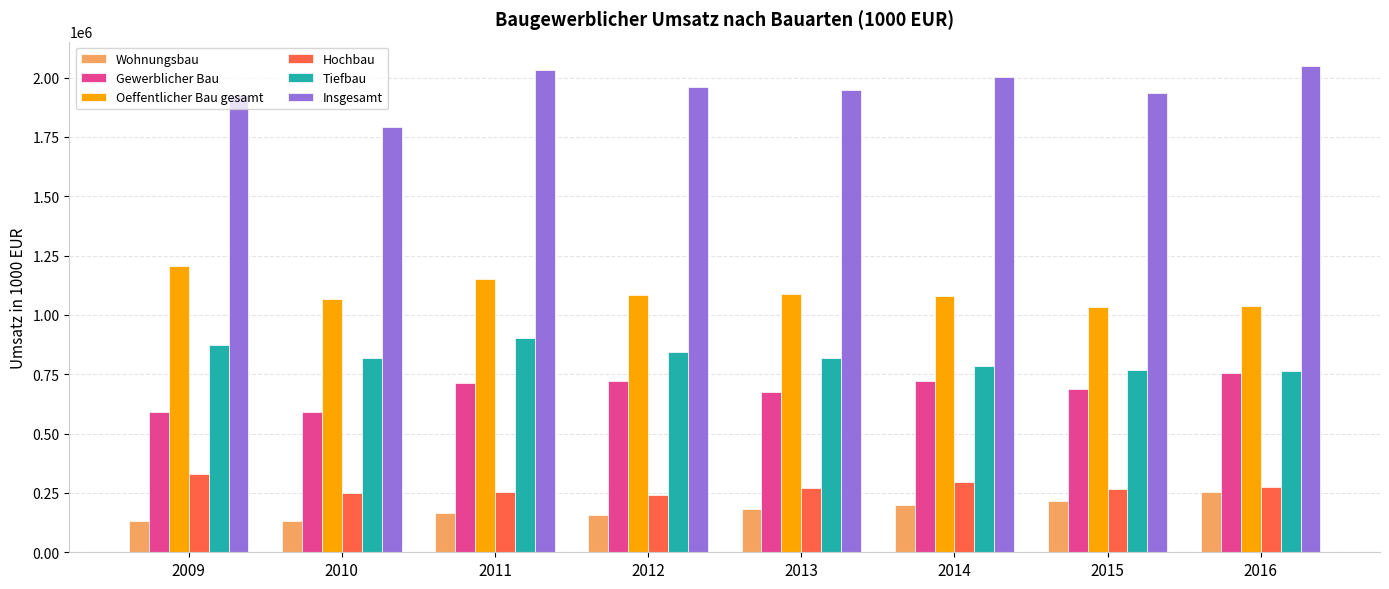

How many data points in Wohnungsbau are less than 182899?

4